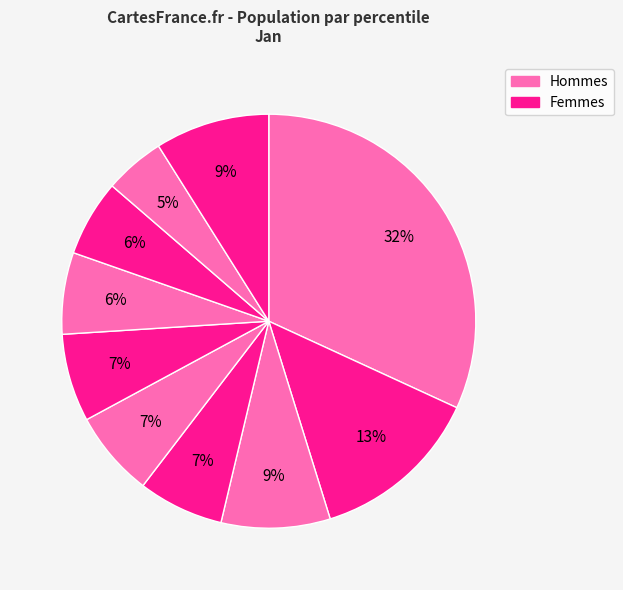

Does any single category account for the majority?

No